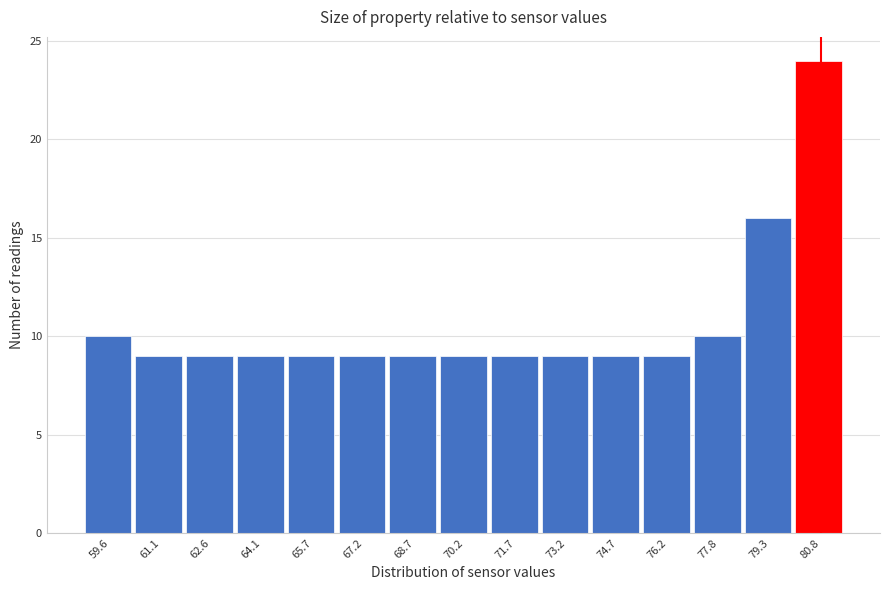

Reading left to right, extract all data points from this chart.

59.6=10	61.1=9	62.6=9	64.1=9	65.7=9	67.2=9	68.7=9	70.2=9	71.7=9	73.2=9	74.7=9	76.2=9	77.8=10	79.3=16	80.8=24